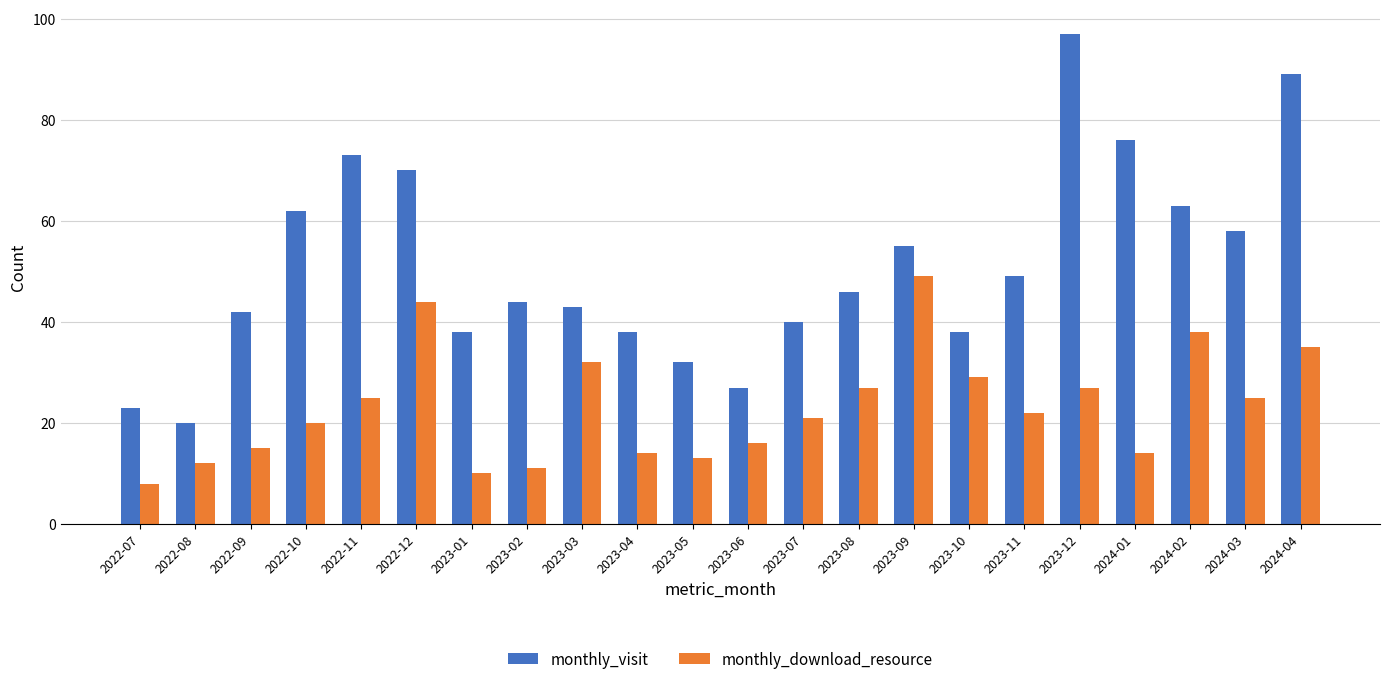

What value does the monthly_visit series have at 2022-07, to the nearest 5?

25